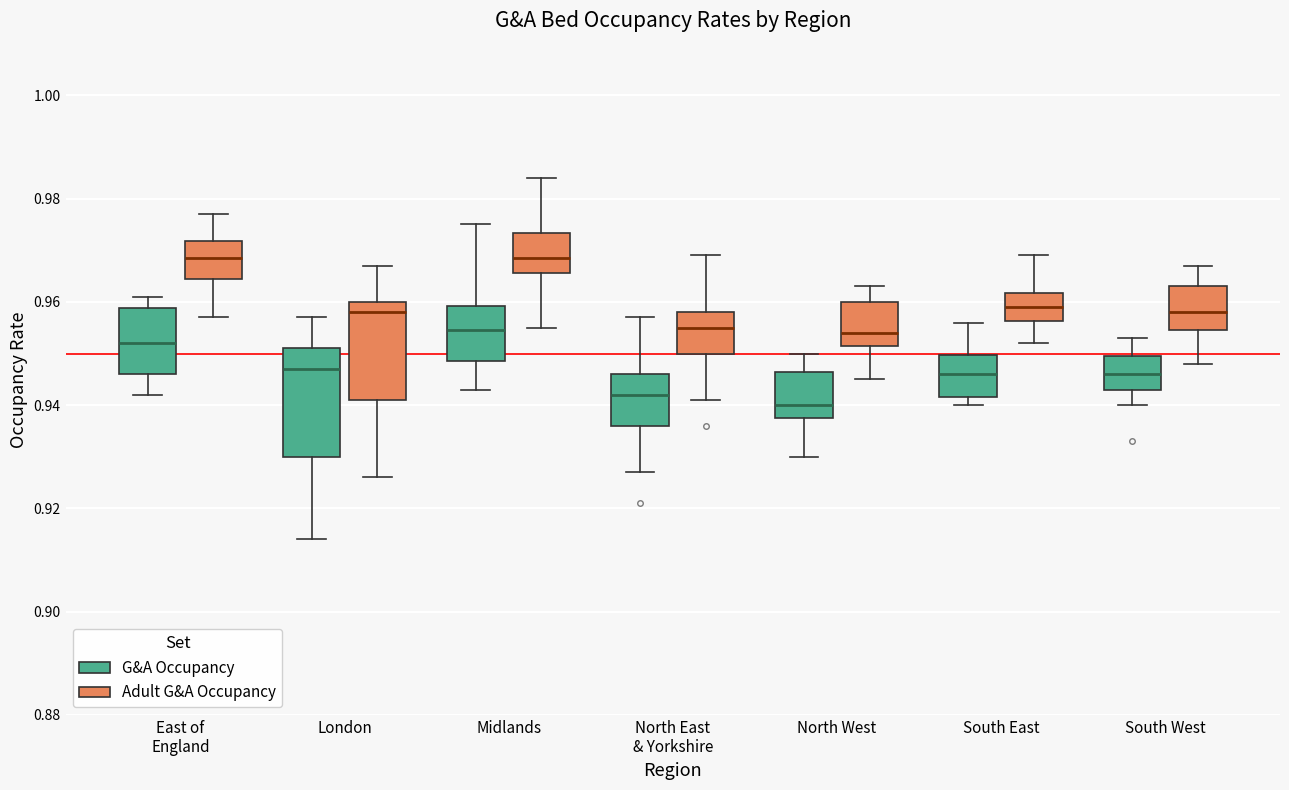

Reading left to right, transcribe this box plot: for each box, give where its median line is, the range the box spans, and where its two whiskers end, as read against the y-axis. The values are not printed on the chart, so give them approximately, as read against the axis.

East of England (G&A Occupancy): median 0.952, box 0.946 to 0.958, whiskers 0.942 to 0.962
East of England (Adult G&A Occupancy): median 0.968, box 0.964 to 0.972, whiskers 0.958 to 0.978
London (G&A Occupancy): median 0.948, box 0.930 to 0.952, whiskers 0.914 to 0.958
London (Adult G&A Occupancy): median 0.958, box 0.942 to 0.960, whiskers 0.926 to 0.968
Midlands (G&A Occupancy): median 0.954, box 0.948 to 0.960, whiskers 0.944 to 0.976
Midlands (Adult G&A Occupancy): median 0.968, box 0.966 to 0.974, whiskers 0.956 to 0.984
North East & Yorkshire (G&A Occupancy): median 0.942, box 0.936 to 0.946, whiskers 0.928 to 0.958
North East & Yorkshire (Adult G&A Occupancy): median 0.956, box 0.950 to 0.958, whiskers 0.942 to 0.970
North West (G&A Occupancy): median 0.940, box 0.938 to 0.946, whiskers 0.930 to 0.950
North West (Adult G&A Occupancy): median 0.954, box 0.952 to 0.960, whiskers 0.946 to 0.964
South East (G&A Occupancy): median 0.946, box 0.942 to 0.950, whiskers 0.940 to 0.956
South East (Adult G&A Occupancy): median 0.960, box 0.956 to 0.962, whiskers 0.952 to 0.970
South West (G&A Occupancy): median 0.946, box 0.944 to 0.950, whiskers 0.940 to 0.954
South West (Adult G&A Occupancy): median 0.958, box 0.954 to 0.964, whiskers 0.948 to 0.968